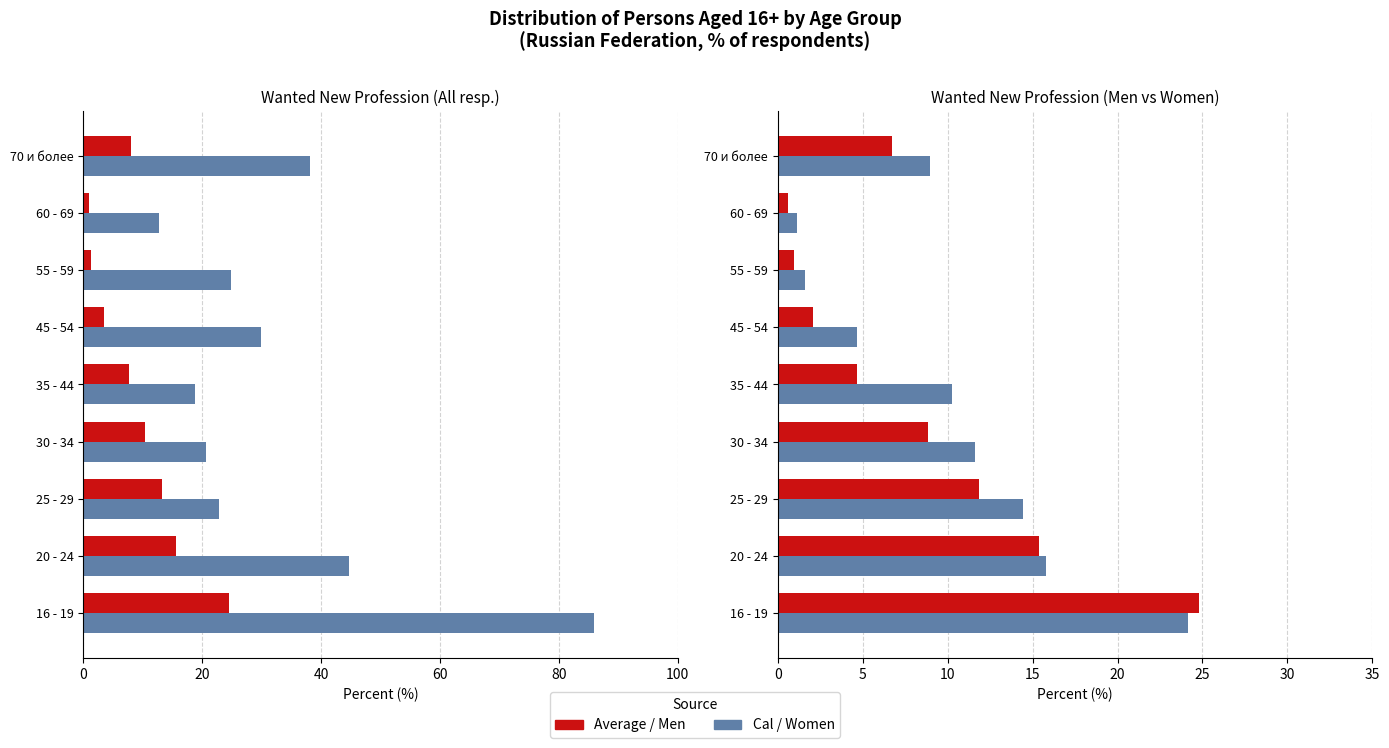

Is it true that Have real opportunity equals 72.8 at 20 - 24?

False